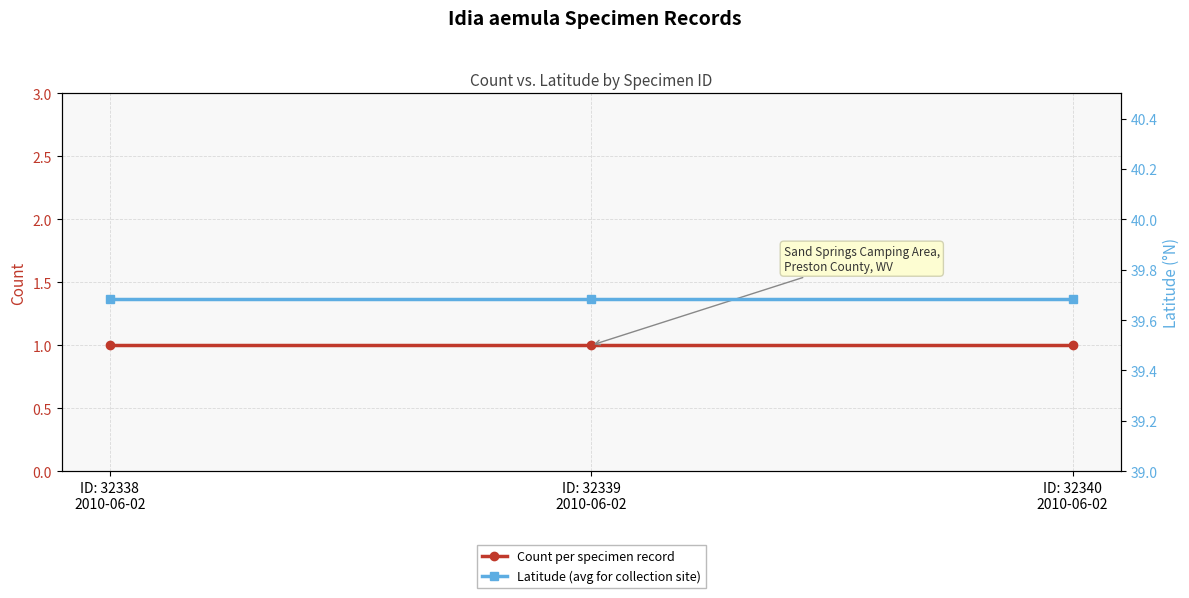

Is this an area chart (filled region under the line)?

No